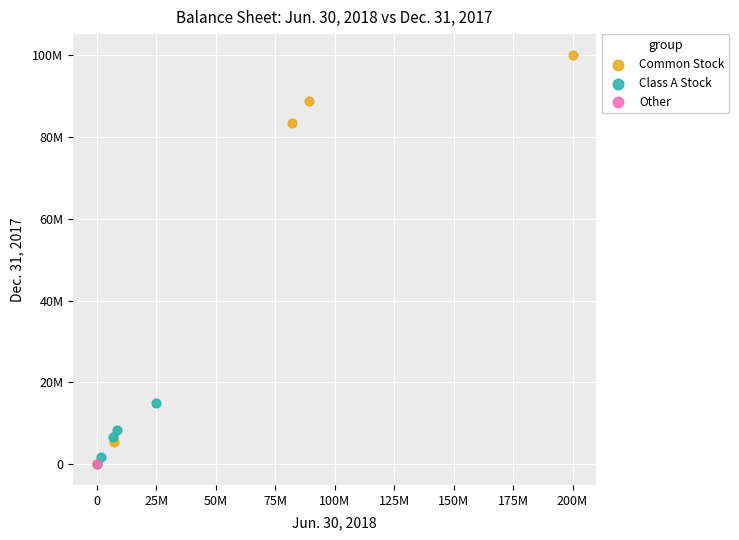

Which series reaches the maximum Y coordinate?

Common Stock